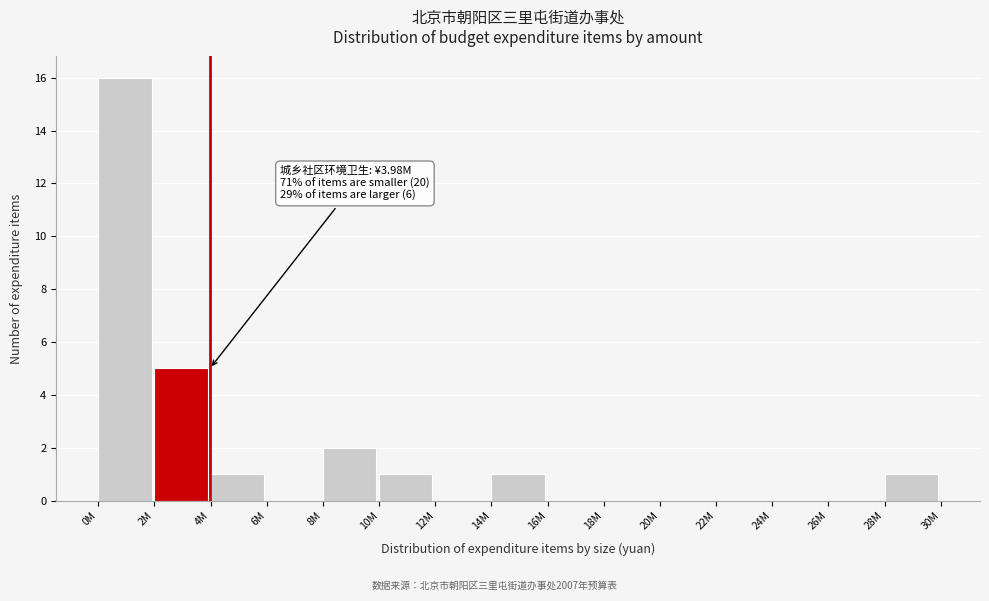

Reading left to right, what are all the values shown in this chart?

0M=16	2M=5	4M=1	6M=0	8M=2	10M=1	12M=0	14M=1	16M=0	18M=0	20M=0	22M=0	24M=0	26M=0	28M=1